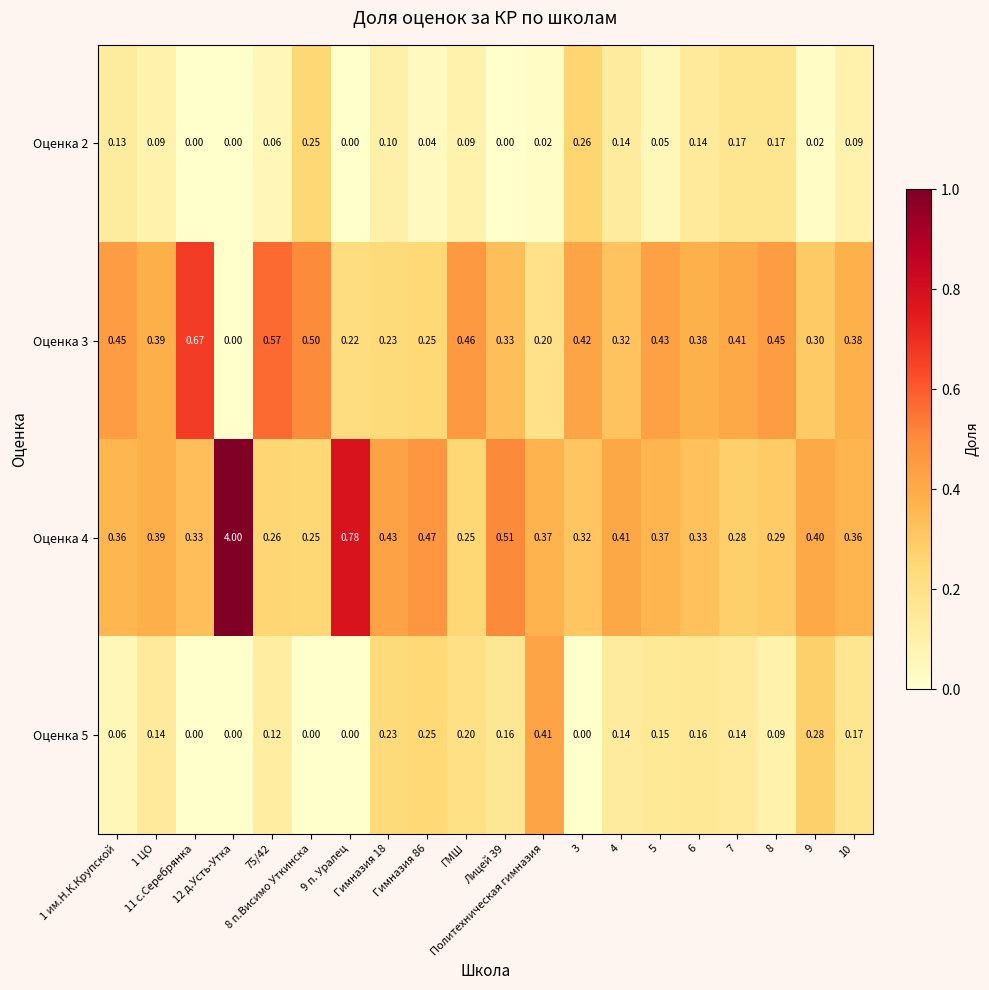

Reading left to right, transcribe all the data shown in this chart.

Оценка 2: 1 им.Н.К.Крупской=0.1	1 ЦО=0.1	11 с.Серебрянка=0.0	12 д.Усть-Утка=0.0	75/42=0.1	8 п.Висимо Уткинска=0.2	9 п. Уралец=0.0	Гимназия 18=0.1	Гимназия 86=0.0	ГМШ=0.1	Лицей 39=0.0	Политехническая гимназия=0.0	3=0.3	4=0.1	5=0.1	6=0.1	7=0.2	8=0.2	9=0.0	10=0.1
Оценка 3: 1 им.Н.К.Крупской=0.5	1 ЦО=0.4	11 с.Серебрянка=0.7	12 д.Усть-Утка=0.0	75/42=0.6	8 п.Висимо Уткинска=0.5	9 п. Уралец=0.2	Гимназия 18=0.2	Гимназия 86=0.2	ГМШ=0.5	Лицей 39=0.3	Политехническая гимназия=0.2	3=0.4	4=0.3	5=0.4	6=0.4	7=0.4	8=0.5	9=0.3	10=0.4
Оценка 4: 1 им.Н.К.Крупской=0.4	1 ЦО=0.4	11 с.Серебрянка=0.3	12 д.Усть-Утка=4.0	75/42=0.3	8 п.Висимо Уткинска=0.2	9 п. Уралец=0.8	Гимназия 18=0.4	Гимназия 86=0.5	ГМШ=0.2	Лицей 39=0.5	Политехническая гимназия=0.4	3=0.3	4=0.4	5=0.4	6=0.3	7=0.3	8=0.3	9=0.4	10=0.4
Оценка 5: 1 им.Н.К.Крупской=0.1	1 ЦО=0.1	11 с.Серебрянка=0.0	12 д.Усть-Утка=0.0	75/42=0.1	8 п.Висимо Уткинска=0.0	9 п. Уралец=0.0	Гимназия 18=0.2	Гимназия 86=0.2	ГМШ=0.2	Лицей 39=0.2	Политехническая гимназия=0.4	3=0.0	4=0.1	5=0.1	6=0.2	7=0.1	8=0.1	9=0.3	10=0.2